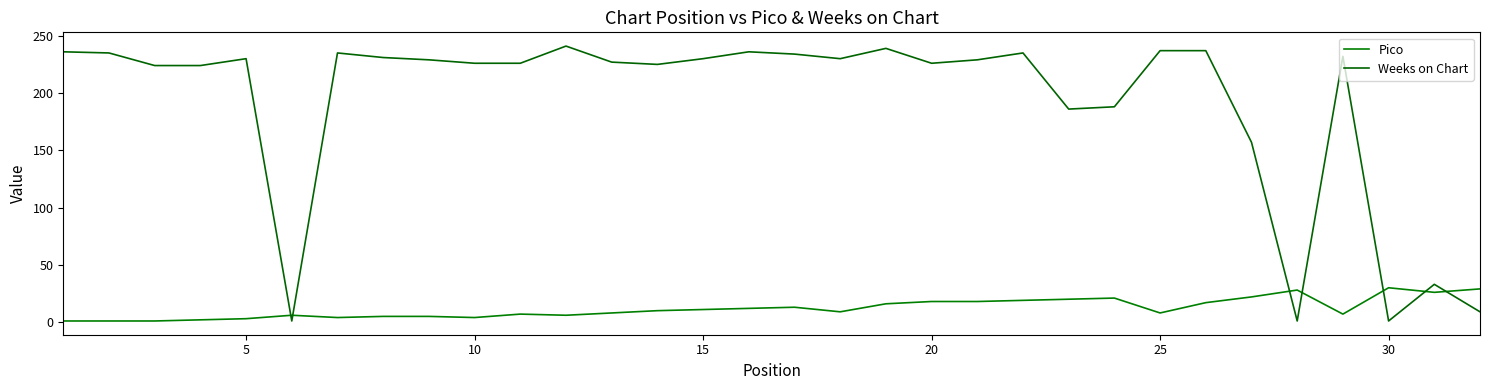

Which series ends up on top after the final intersection of Weeks on Chart and Pico?

Pico